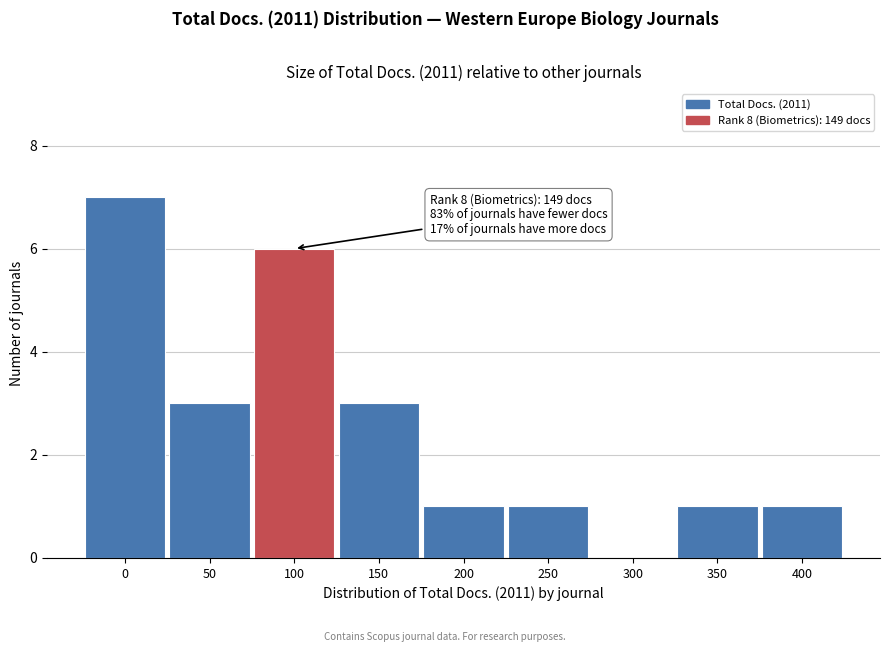

Reading right to left, extract all data points from this chart.

400=1	350=1	300=0	250=1	200=1	150=3	100=6	50=3	0=7